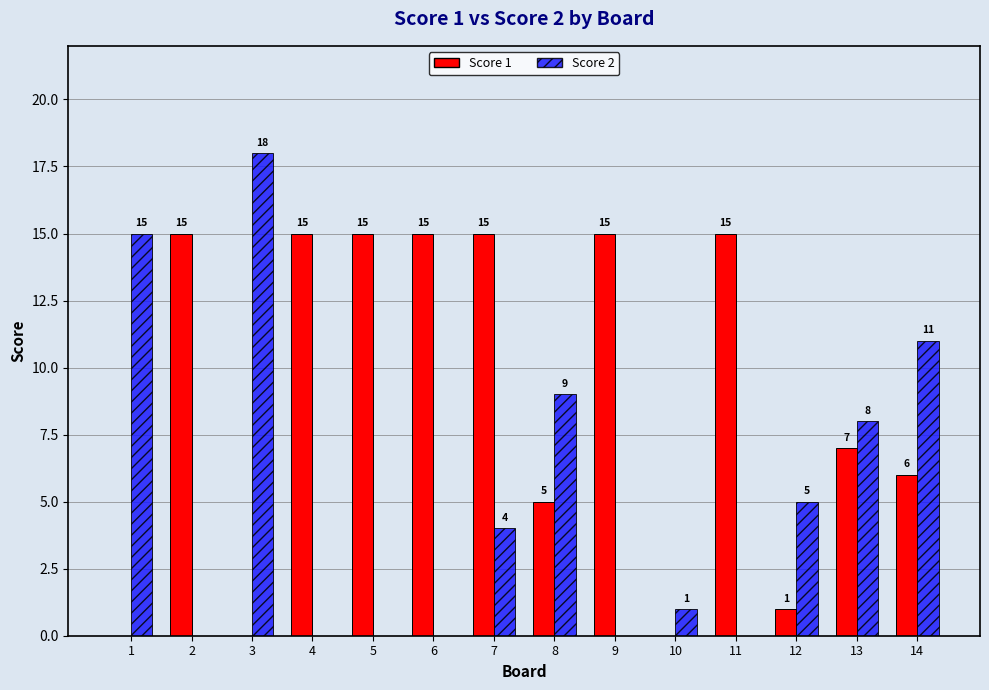

Which series has the largest total across all categories?

Score 1